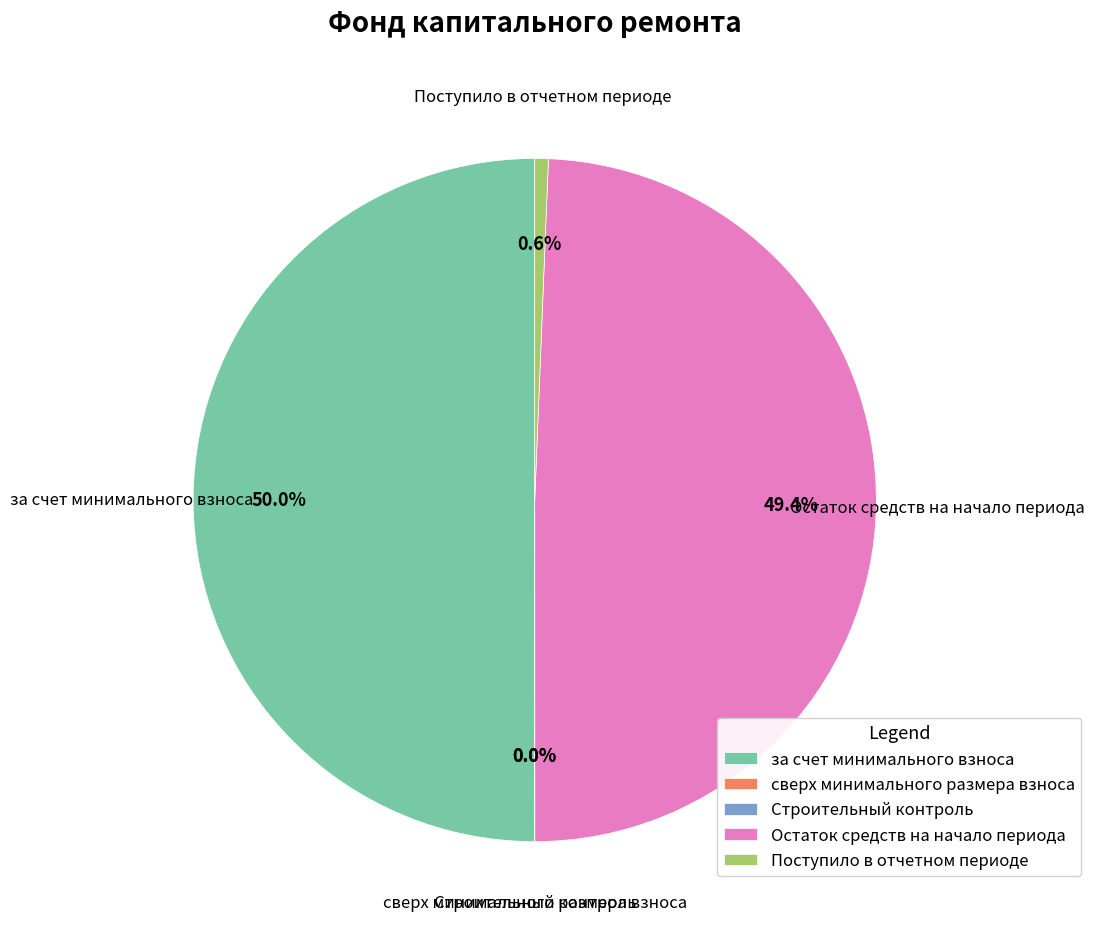

Which slice is the largest?

за счет минимального взноса